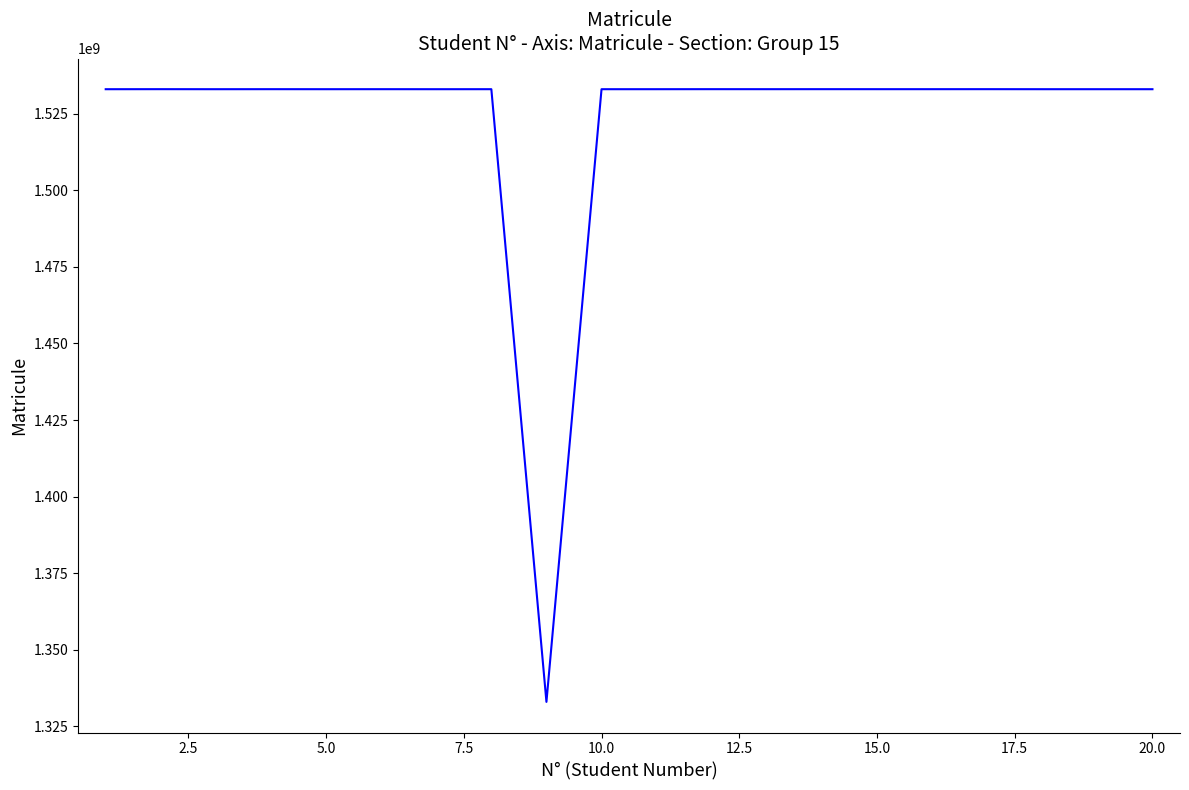

What is the greatest value displayed?

1533018666